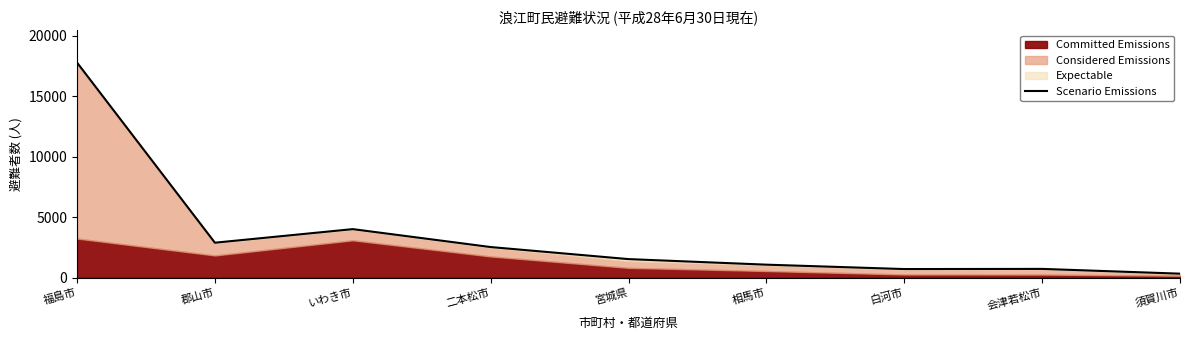

The chart shows a value of 126 at 須賀川市. True or false?

False